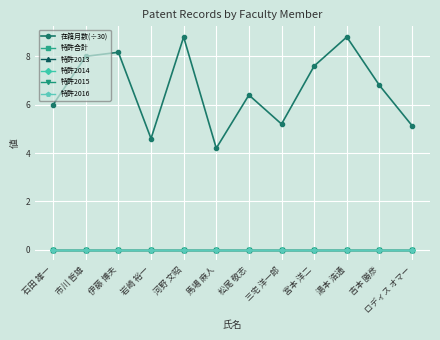

Does the chart have visible grid lines?

Yes